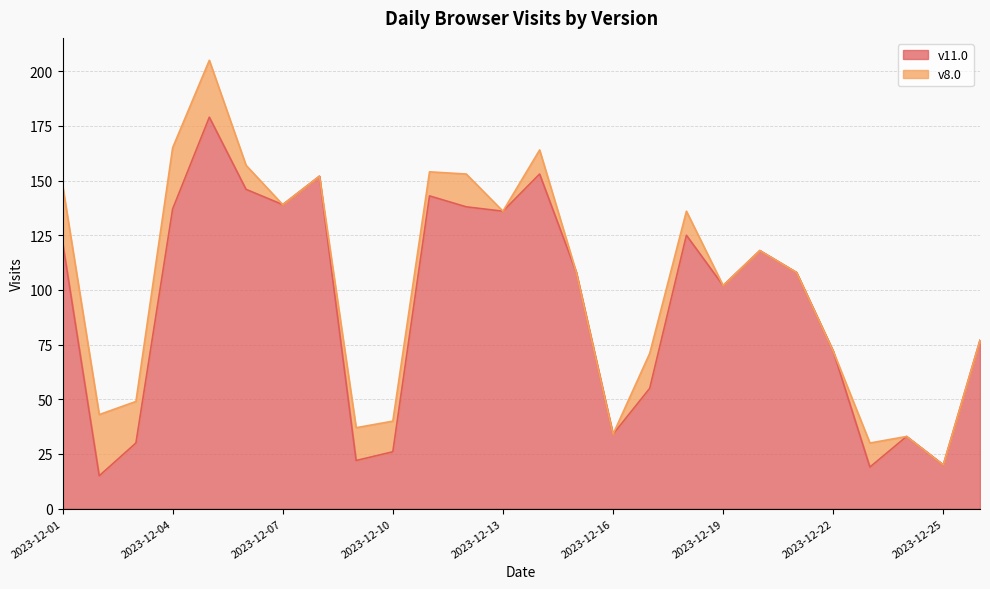

At which category does the chart reach its peak across all series?

2023-12-05